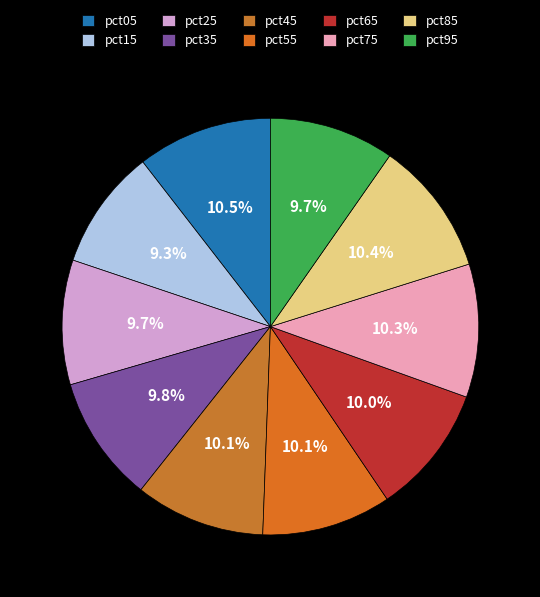

The pct25 slice represents 1% of the pie. True or false?

False